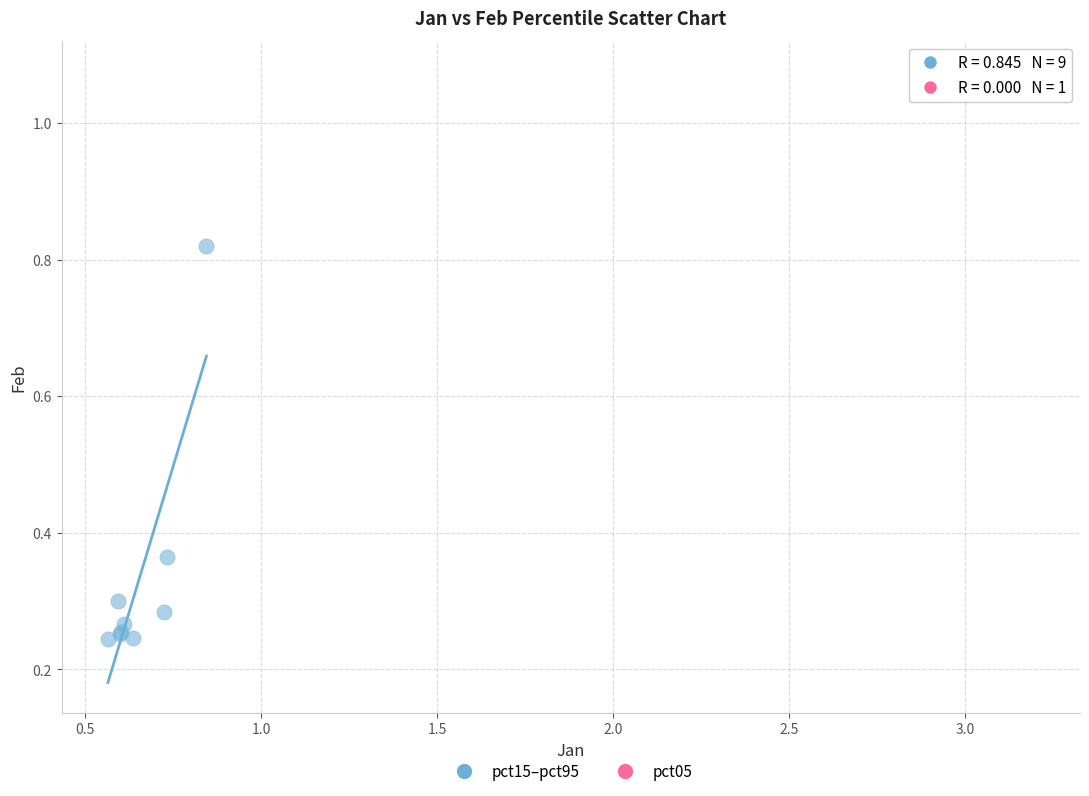

What are all the series names shown in the legend?

pct15–pct95, pct05